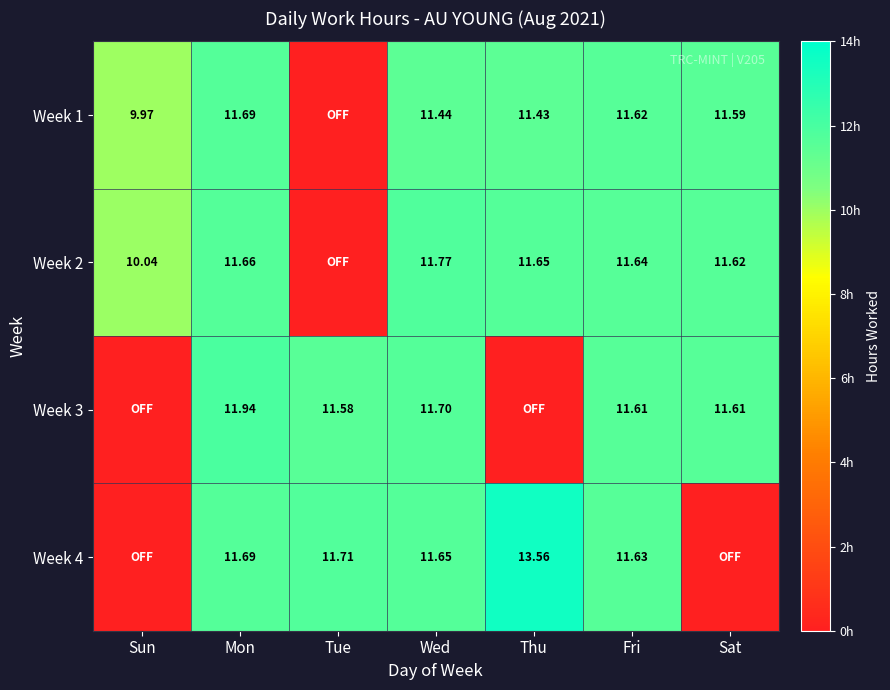

How many data points in Week 2 are above 11?

5